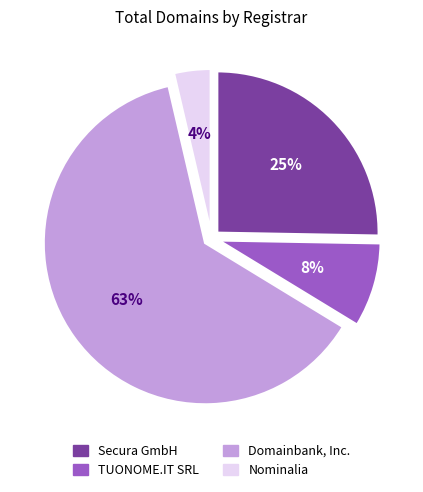

Combined, do Secura GmbH and Domainbank, Inc. account for over 50%?

Yes